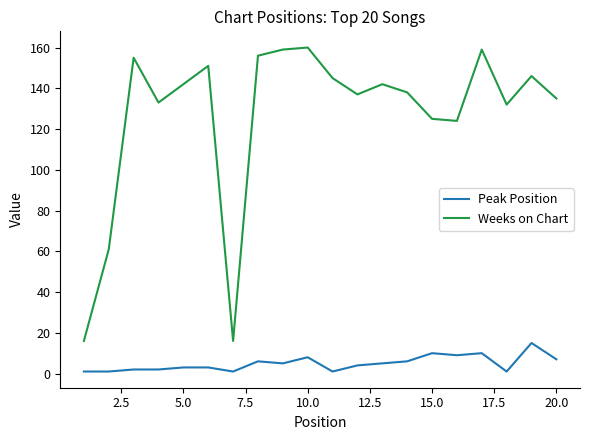

What is the difference between the second highest and minimum values in the Weeks on Chart series?

143